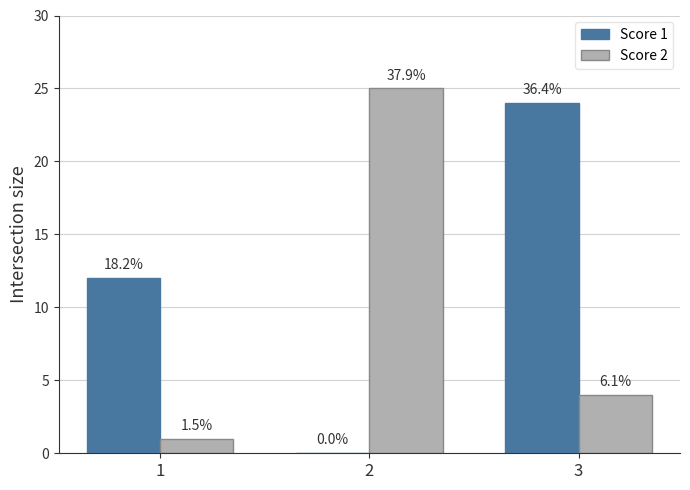

What are all the series names shown in the legend?

Score 1, Score 2